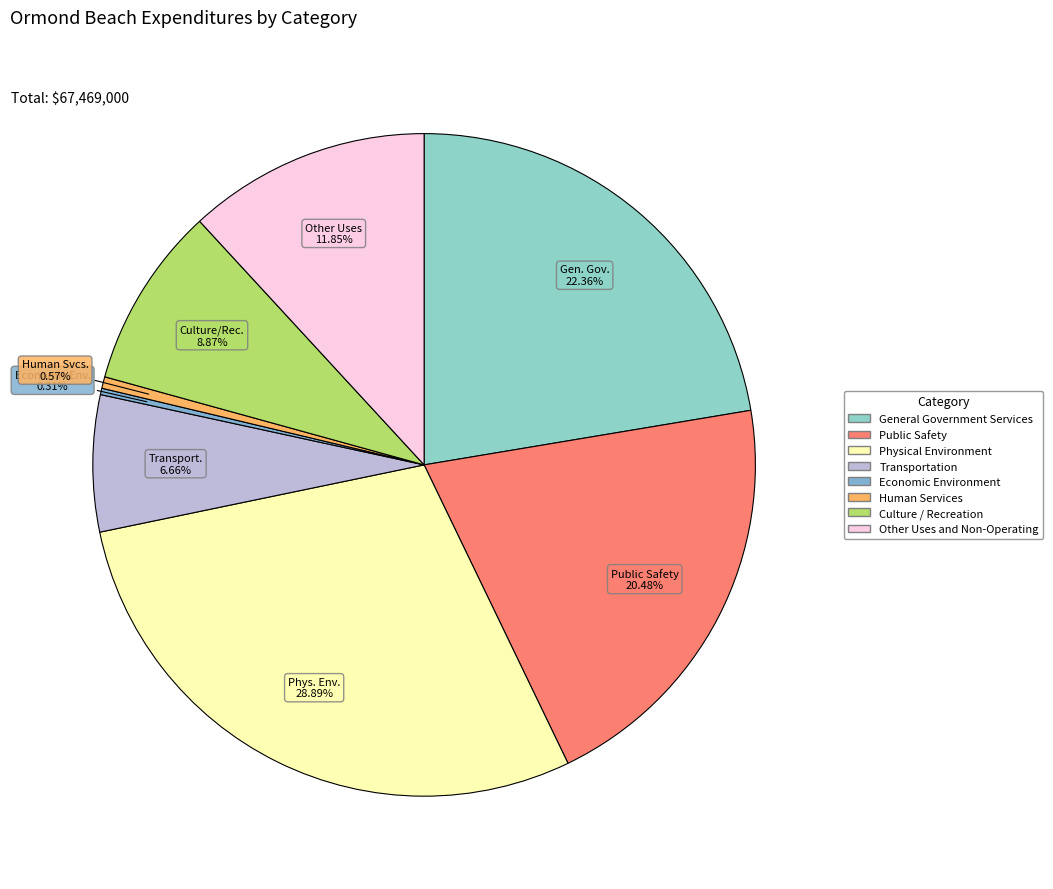

To the nearest percent, what percentage of the pie is Public Safety?

20%